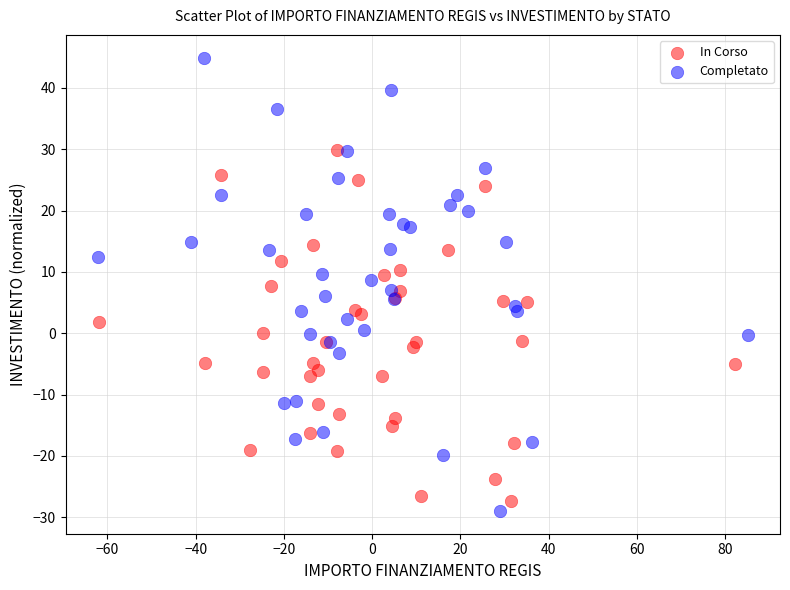

Which series has the largest Y range (max minus min)?

Completato